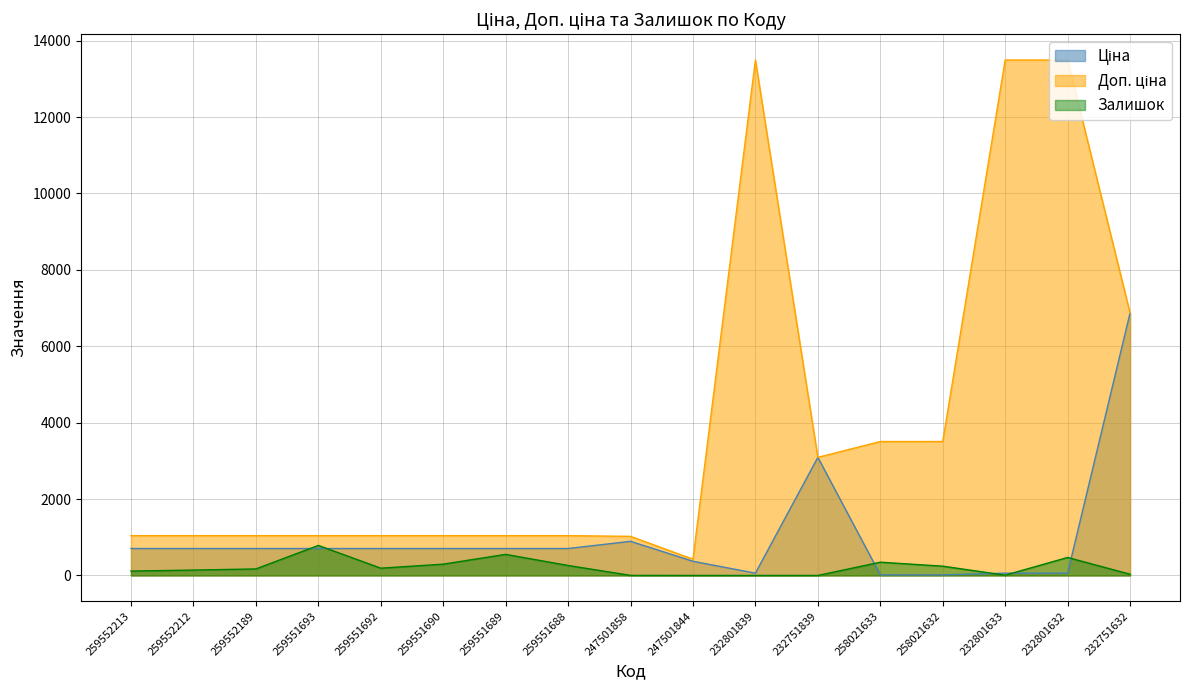

Does the chart display data point markers on the line(s)?

No